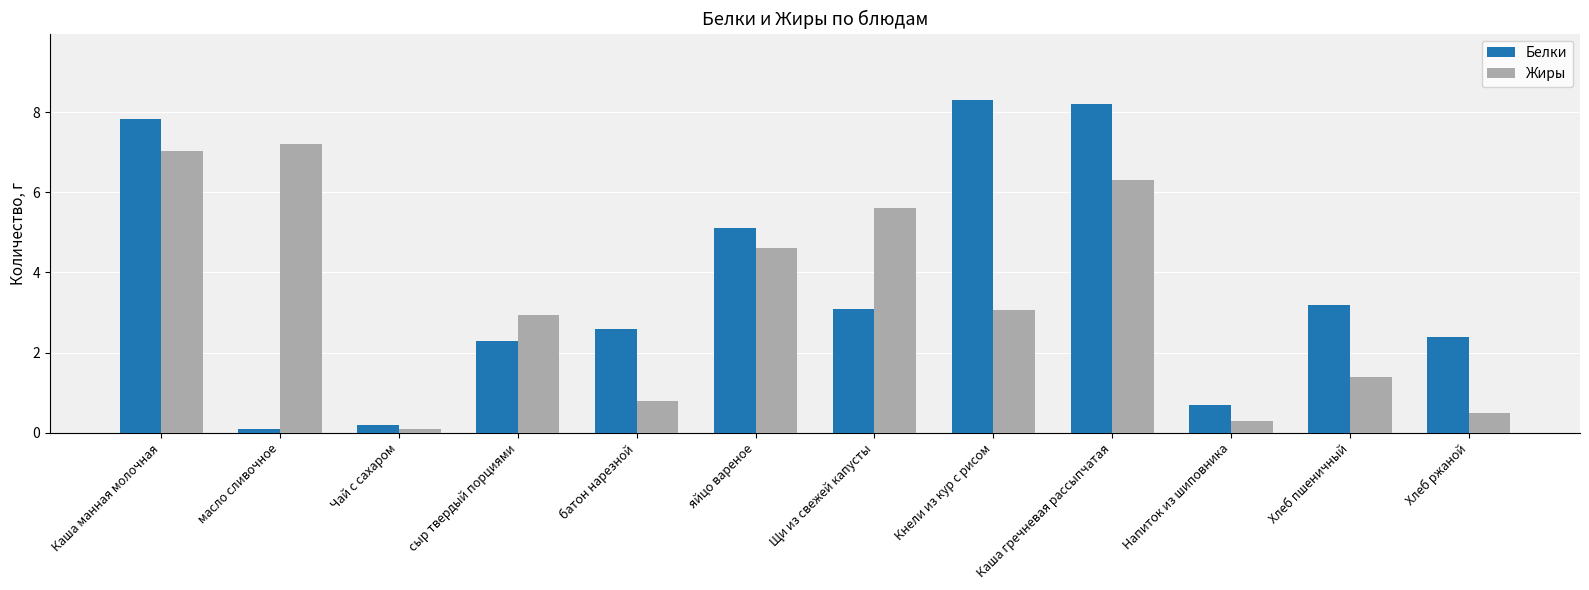

What is the label of the 10th bar from the left?

Напиток из шиповника